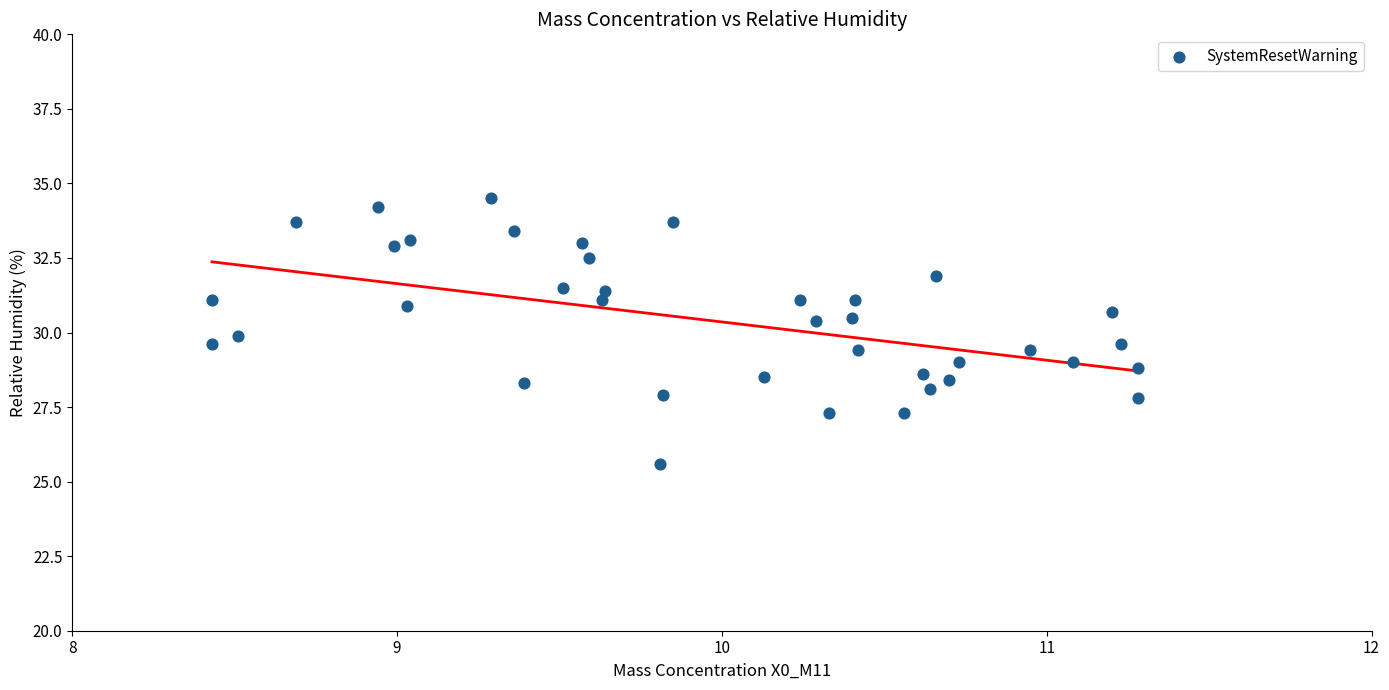

What is the range of X values (max minus min)?

2.8